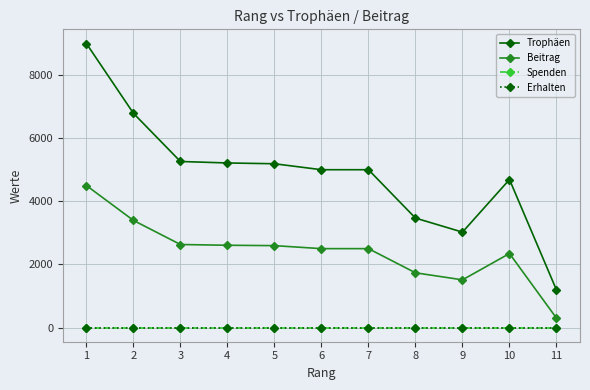

Does the chart have visible grid lines?

Yes